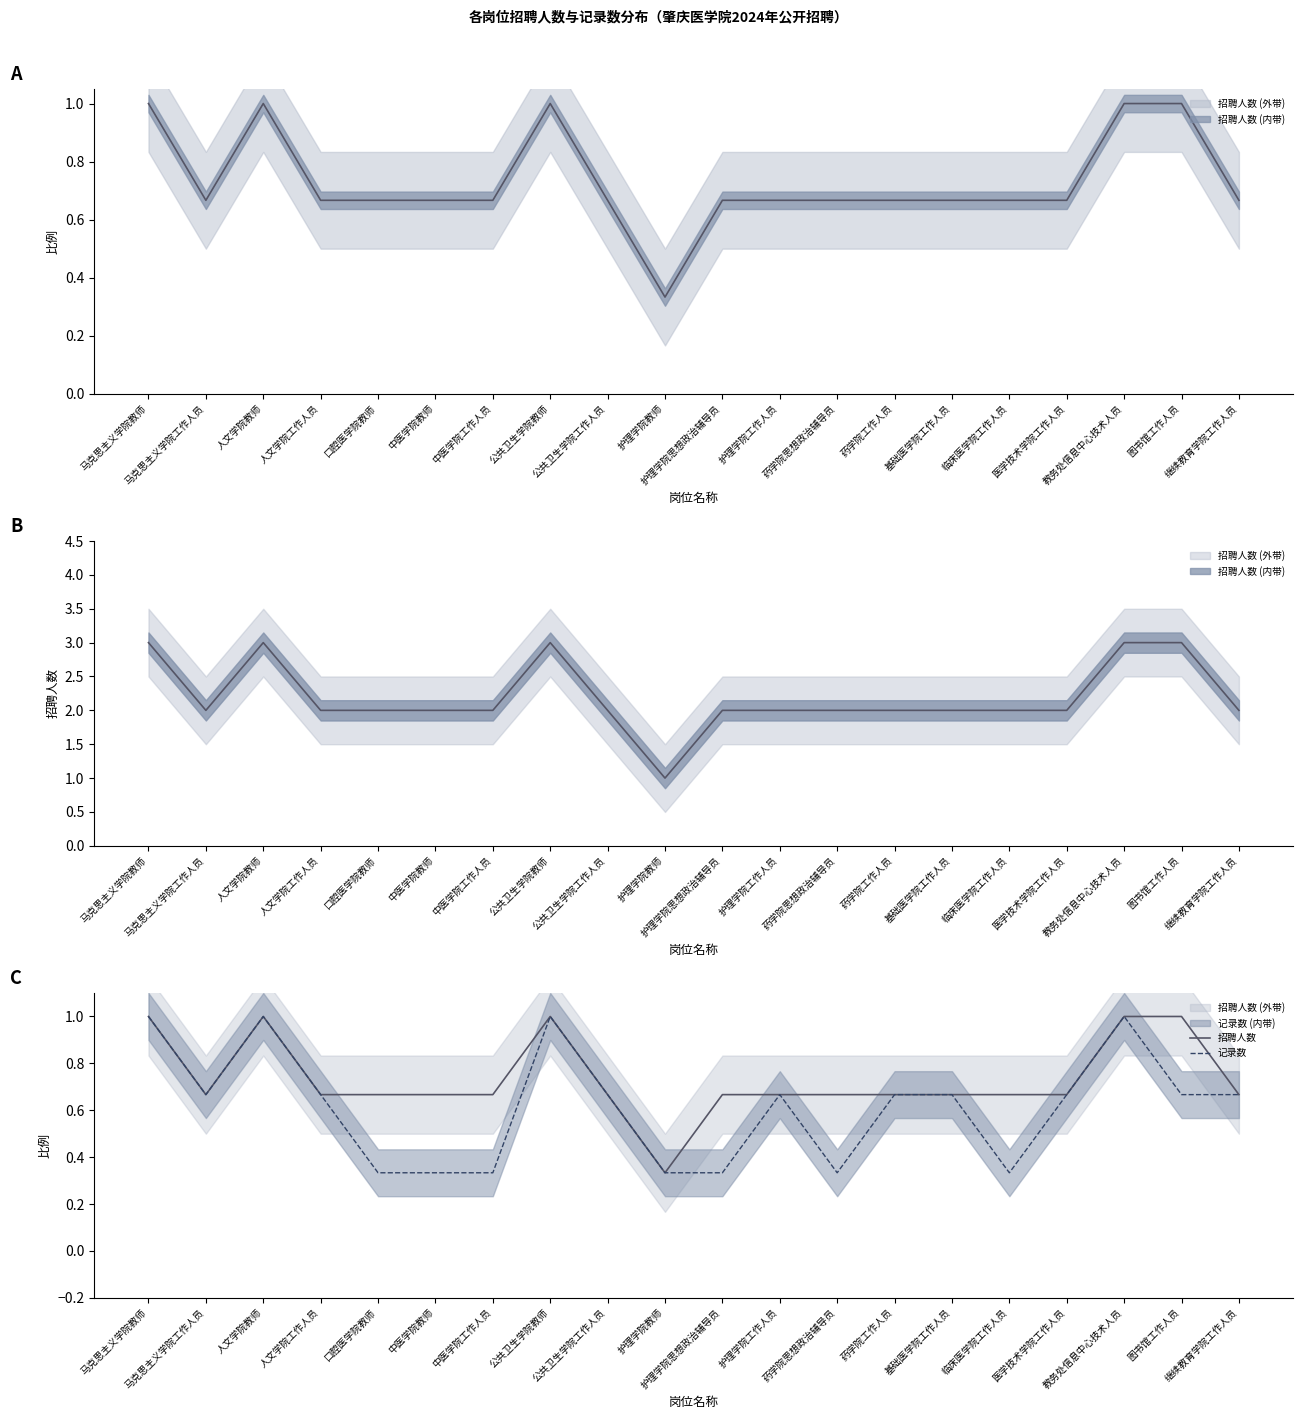

Read the 招聘人数 value at 图书馆工作人员.

1.0